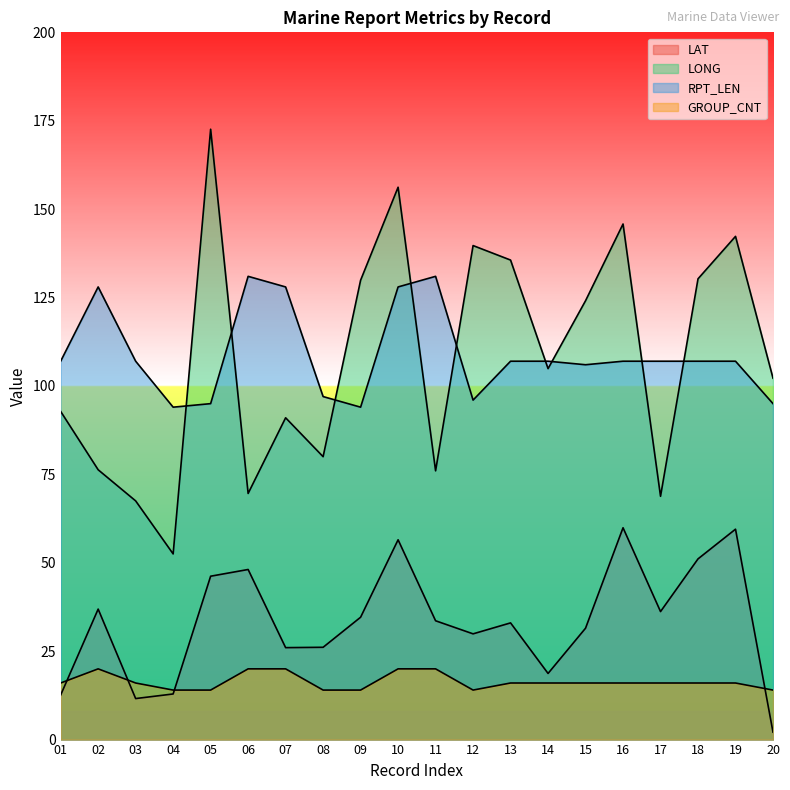

Which series ends up on top after the final intersection of GROUP_CNT and LAT?

GROUP_CNT